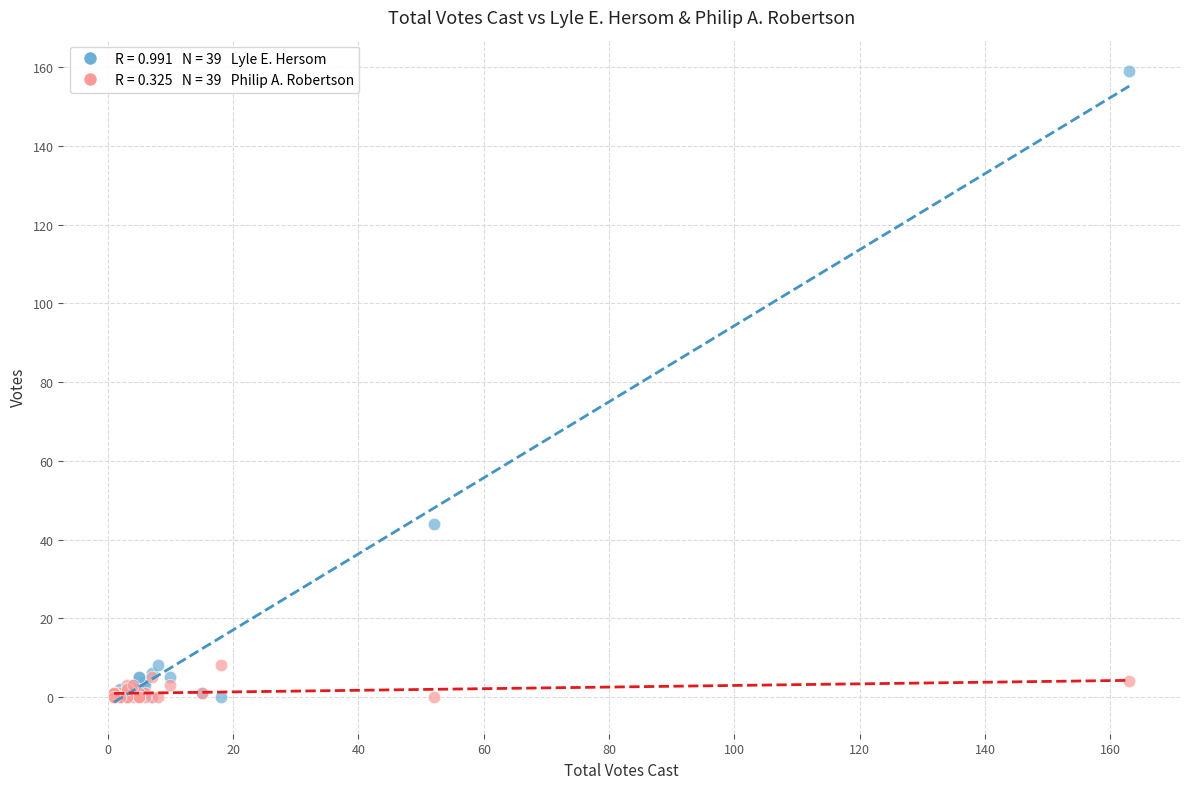

Across all series, what Y value is closest to 79?

44